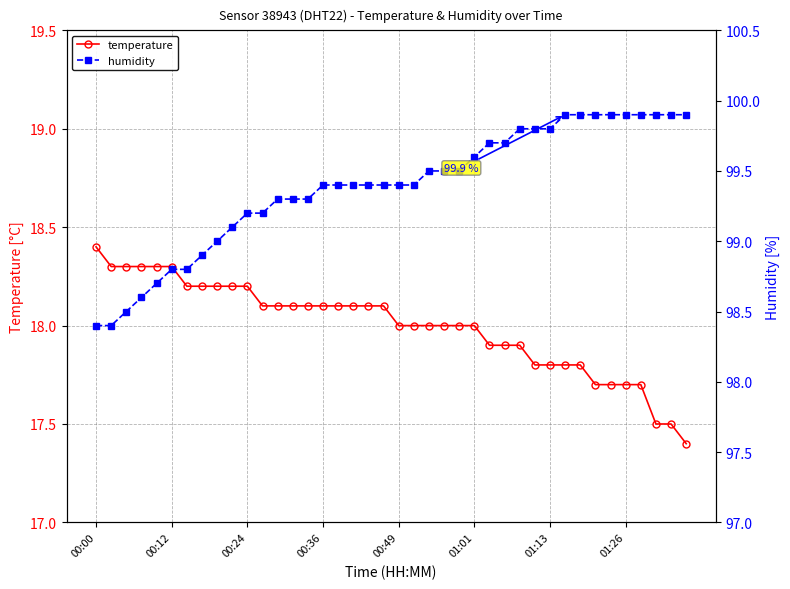

What are all the series names shown in the legend?

temperature, humidity